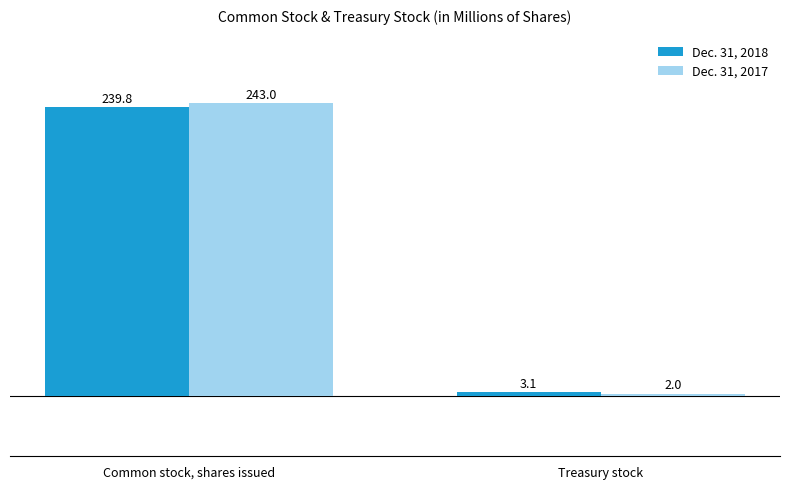

List the series in order of their peak value, lowest first.

Dec. 31, 2018, Dec. 31, 2017